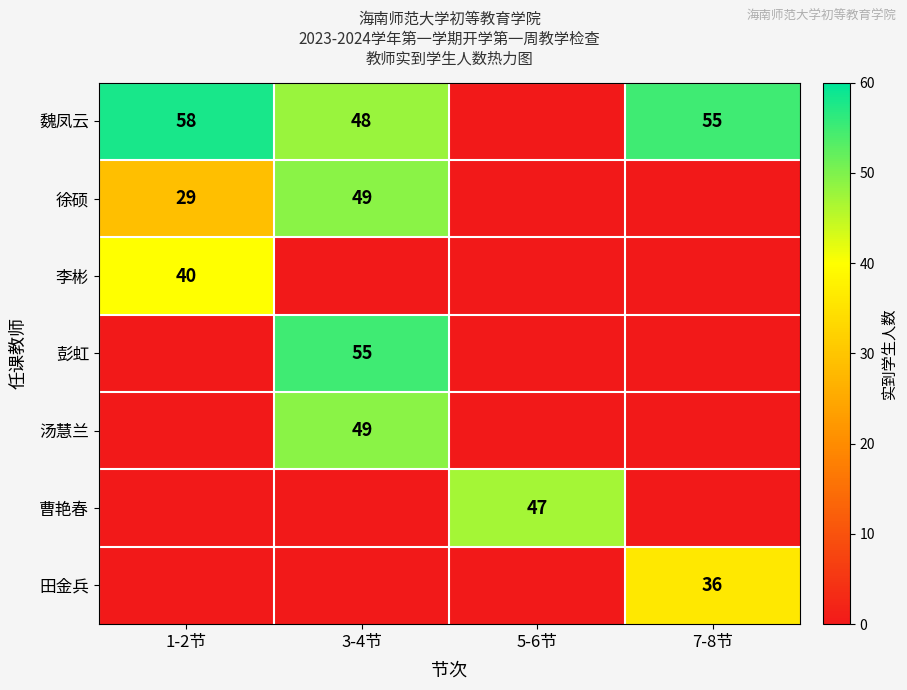

Is it true that 徐硕 equals 49 at 3-4节?

True